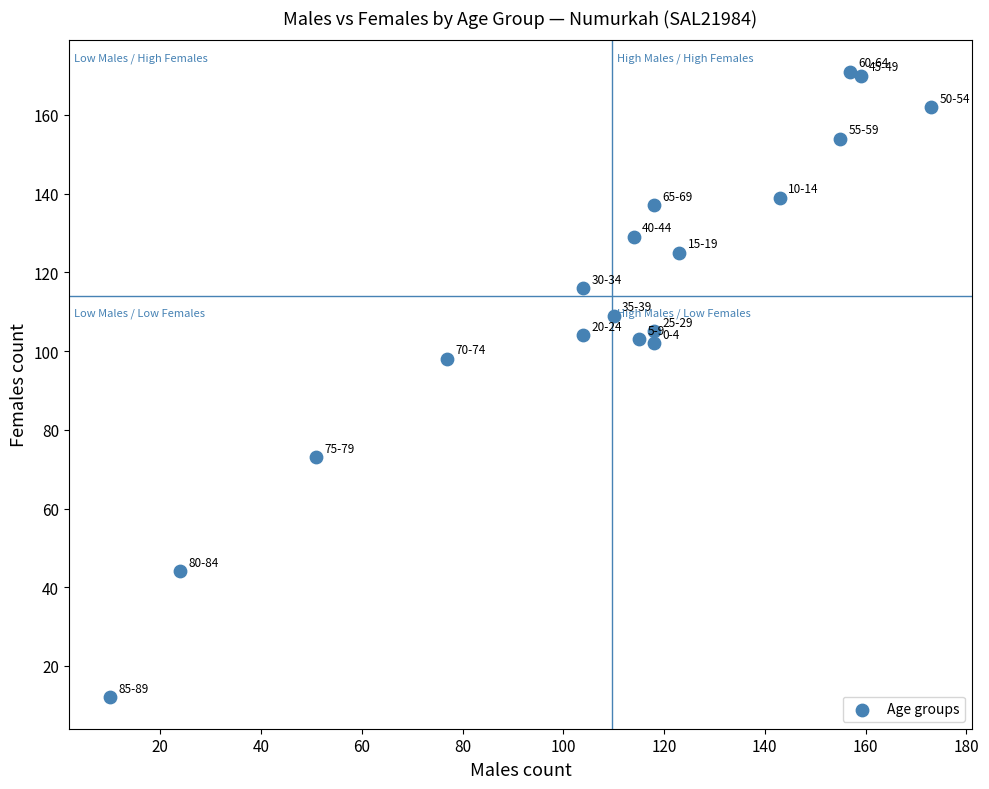

What is the range of X values (max minus min)?

163